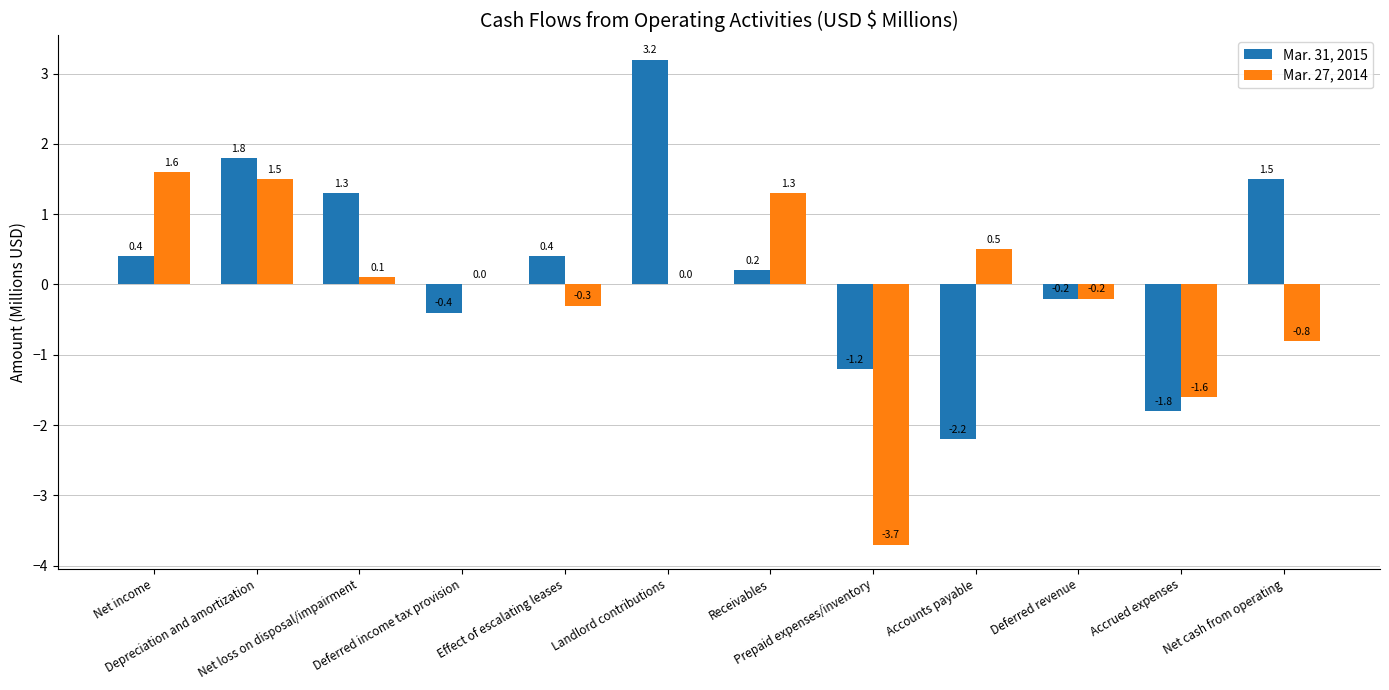

The Mar. 31, 2015 series shows 0.2 at Receivables. True or false?

True